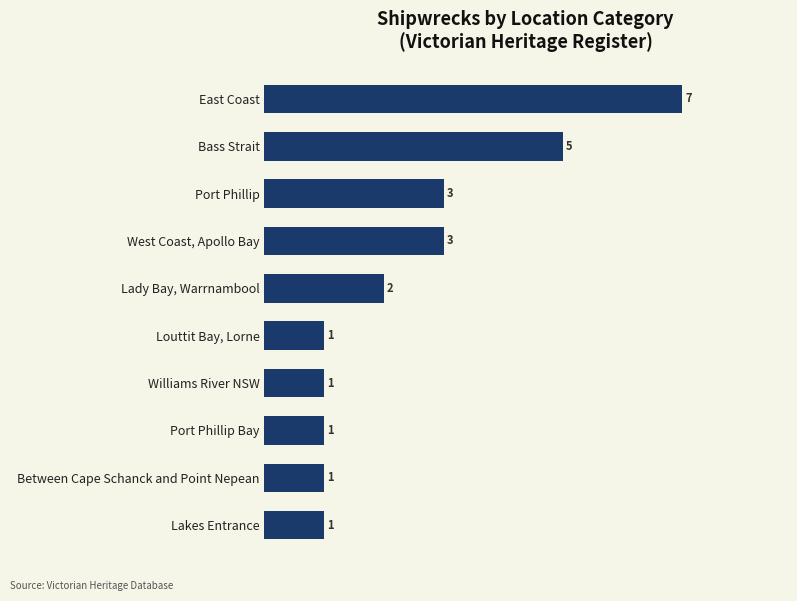

Reading bottom to top, extract all data points from this chart.

Lakes Entrance=1	Between Cape Schanck and Point Nepean=1	Port Phillip Bay=1	Williams River NSW=1	Louttit Bay, Lorne=1	Lady Bay, Warrnambool=2	West Coast, Apollo Bay=3	Port Phillip=3	Bass Strait=5	East Coast=7